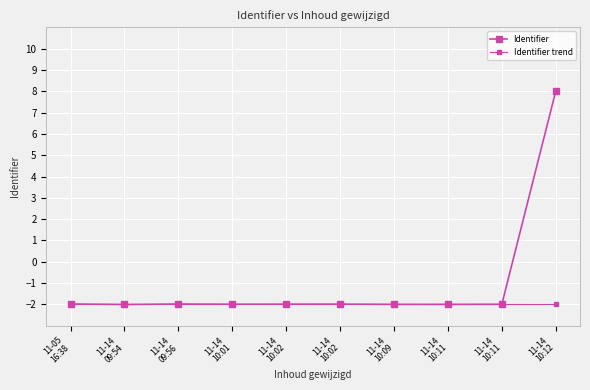

After their last crossing, which series has the higher values: Identifier trend or Identifier?

Identifier